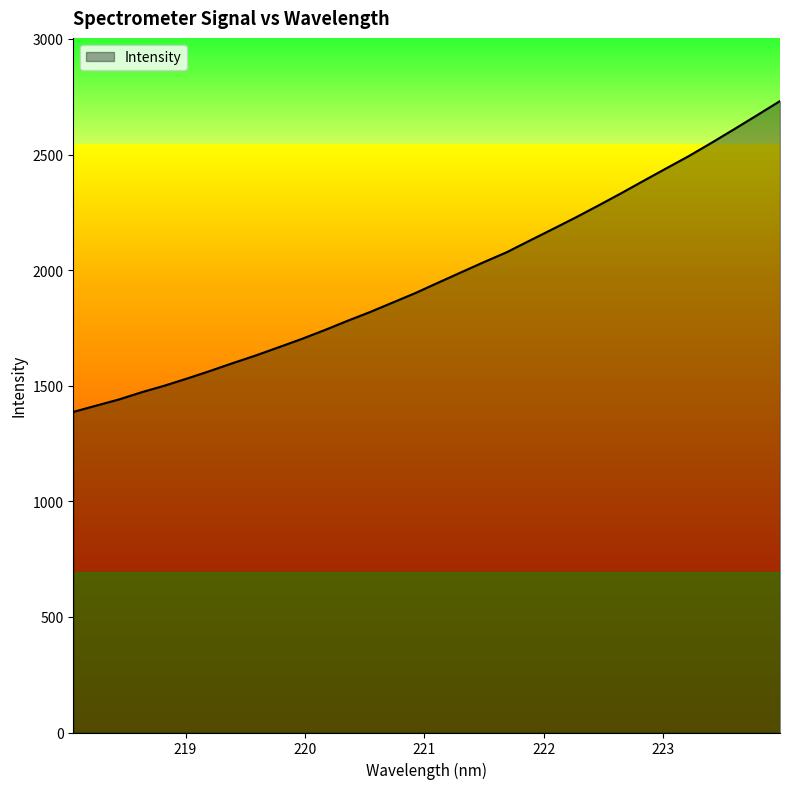

What is the maximum value shown in the chart?

2731.6